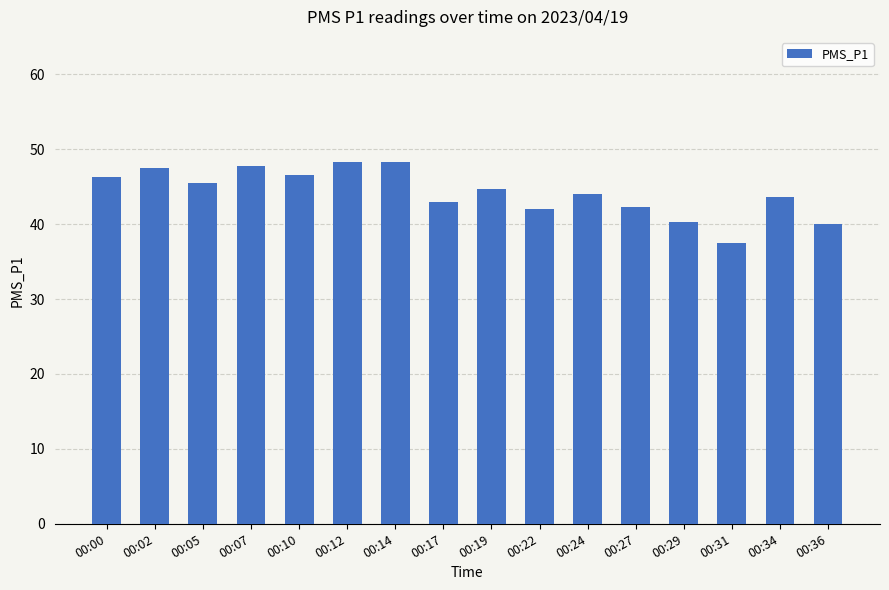

What is the average value?

44.2